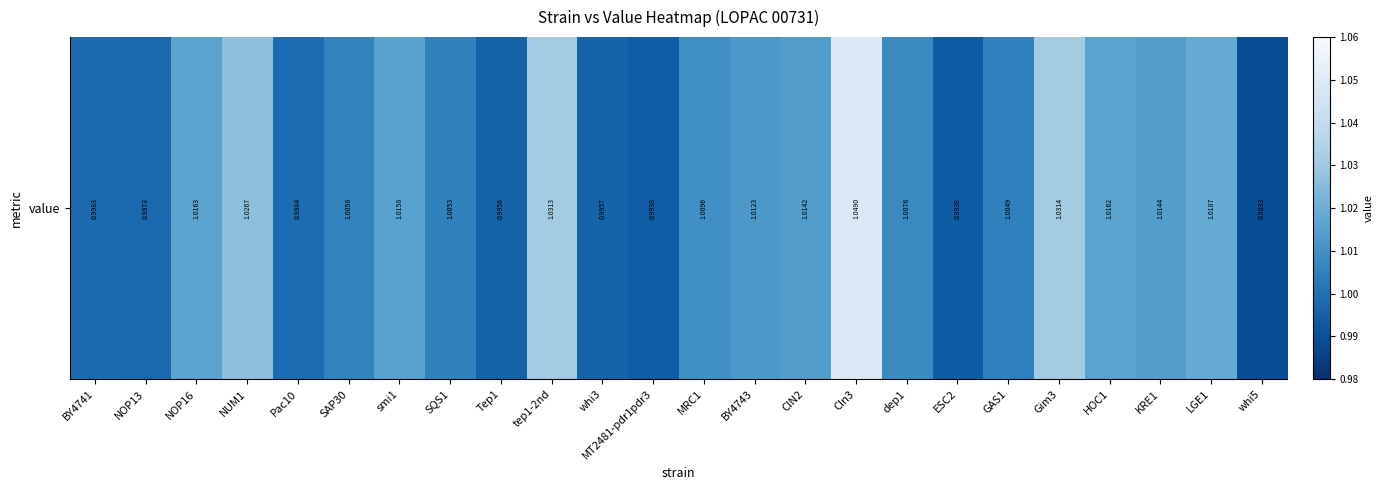

What is the smallest value displayed?

1.0